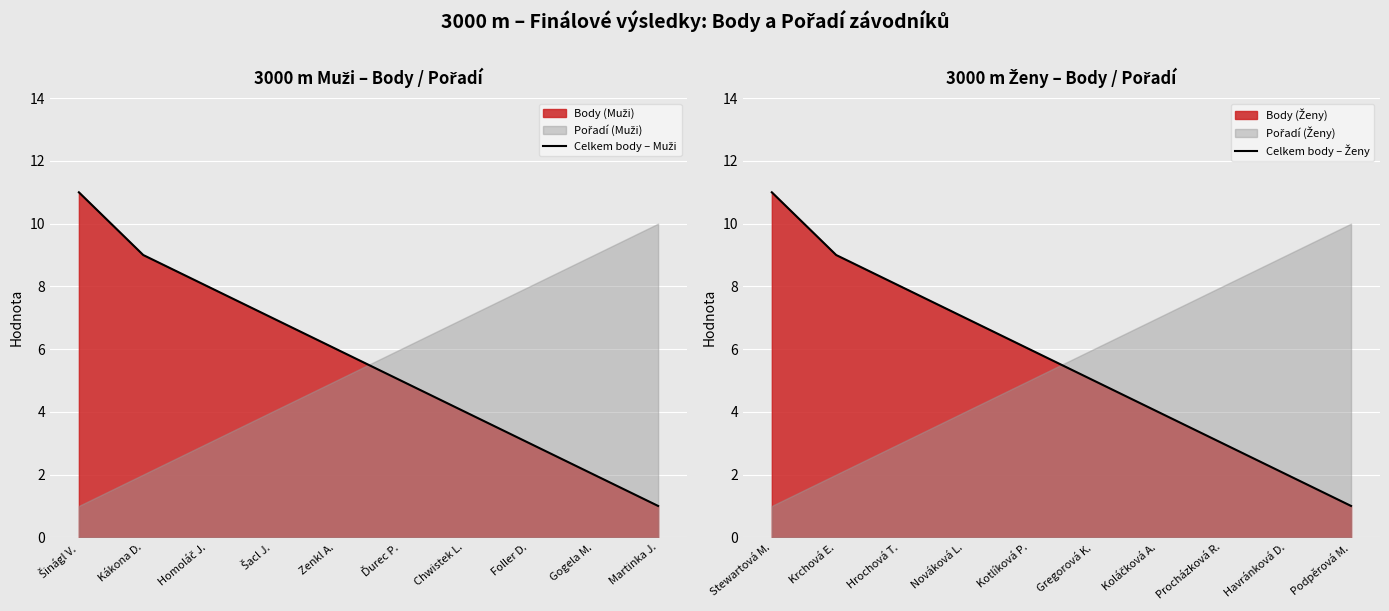

List the series in order of their peak value, highest first.

Celkem body – Muži, Celkem body – Ženy